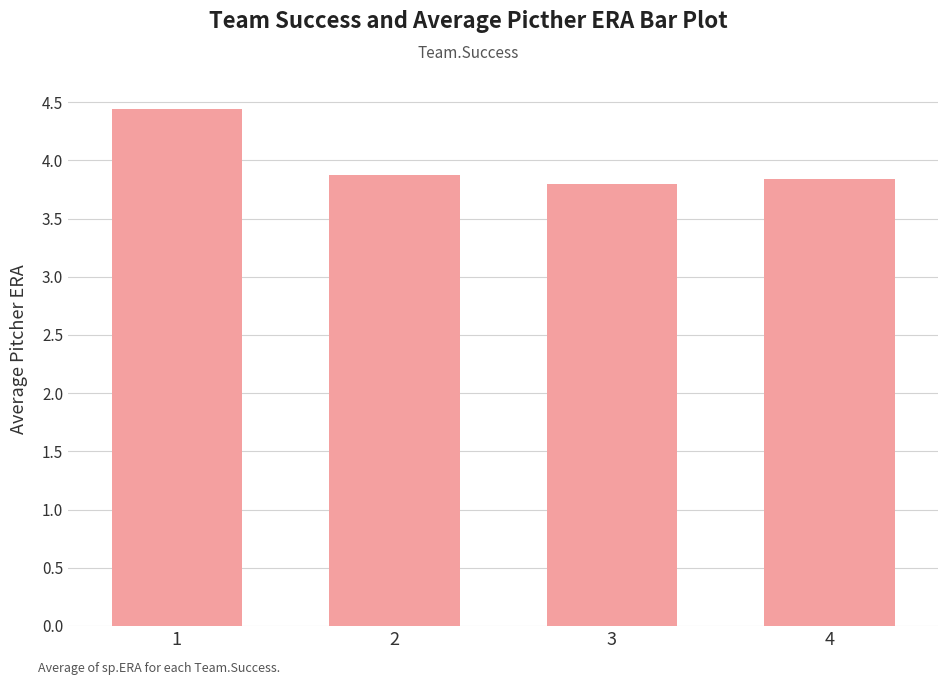

What value does the data have at 4?

3.8